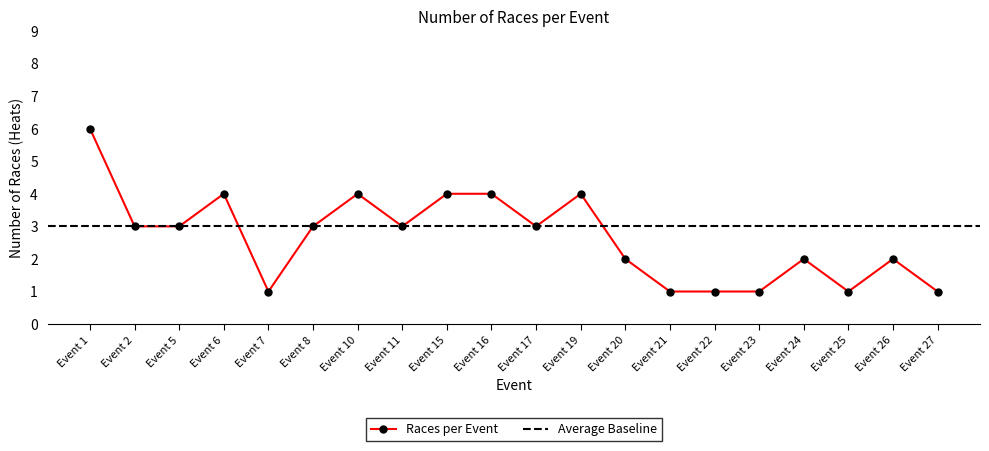

True or false: there are more than 2 points higher than both neighbors.

True